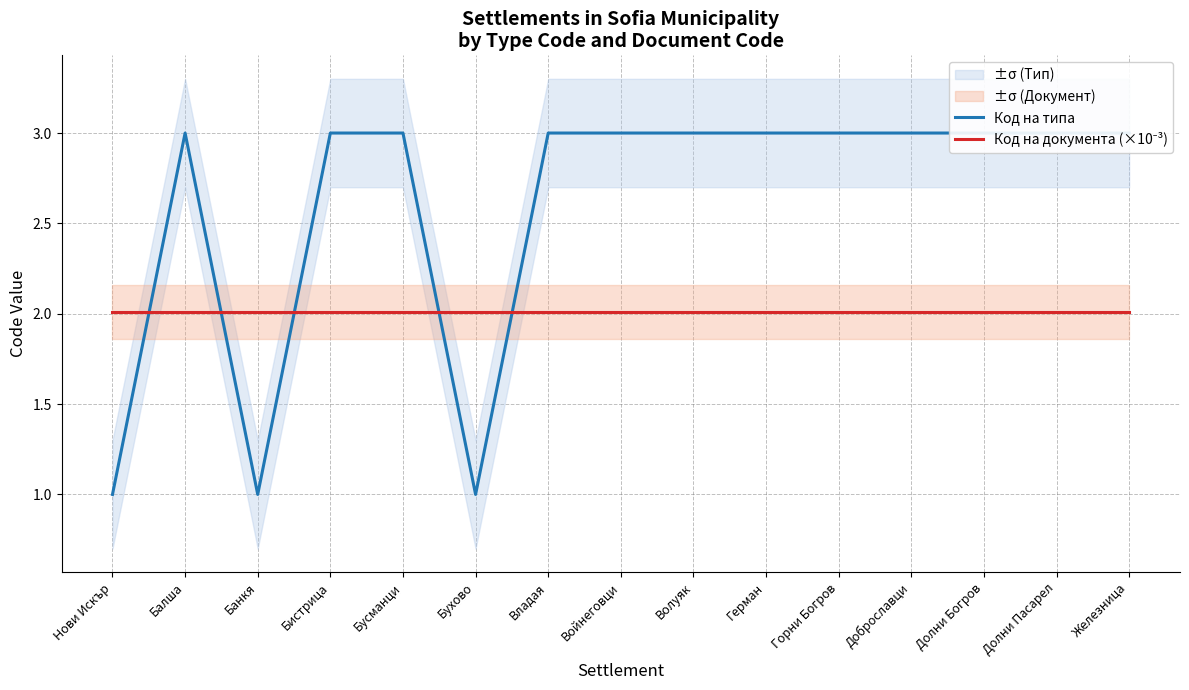

The value of Код на документа (×10⁻³) at Железница is 2.0. True or false?

True